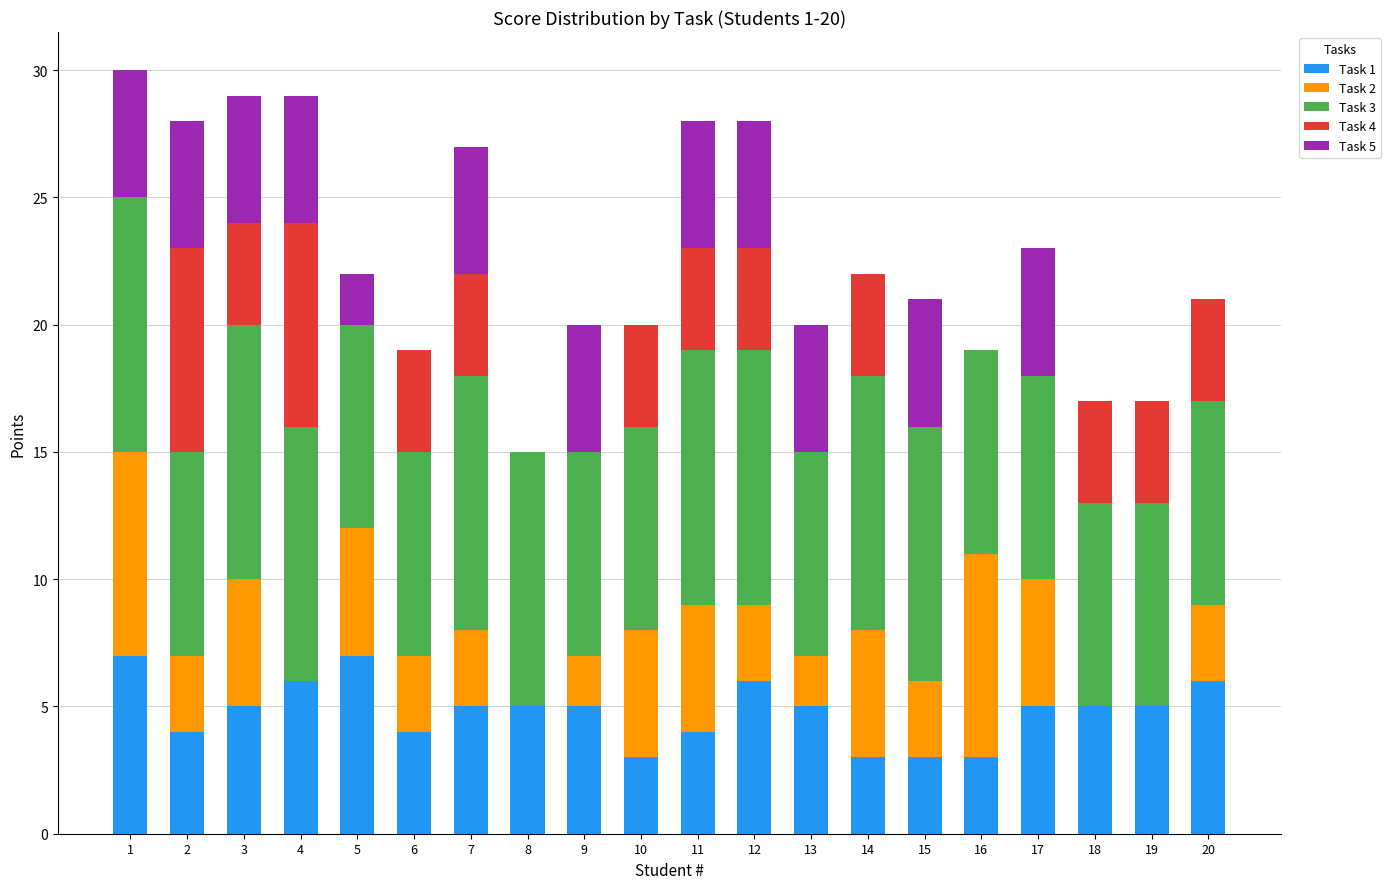

Is it true that Task 1 equals 5 at 11?

False